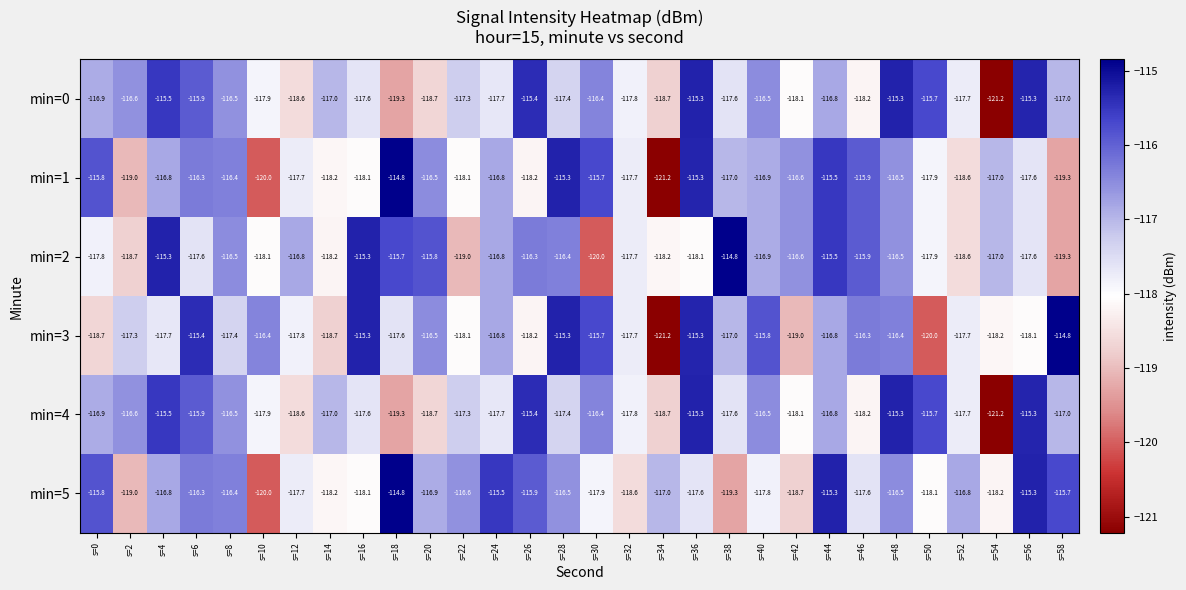

The min=0 series shows -73.0 at s=32. True or false?

False